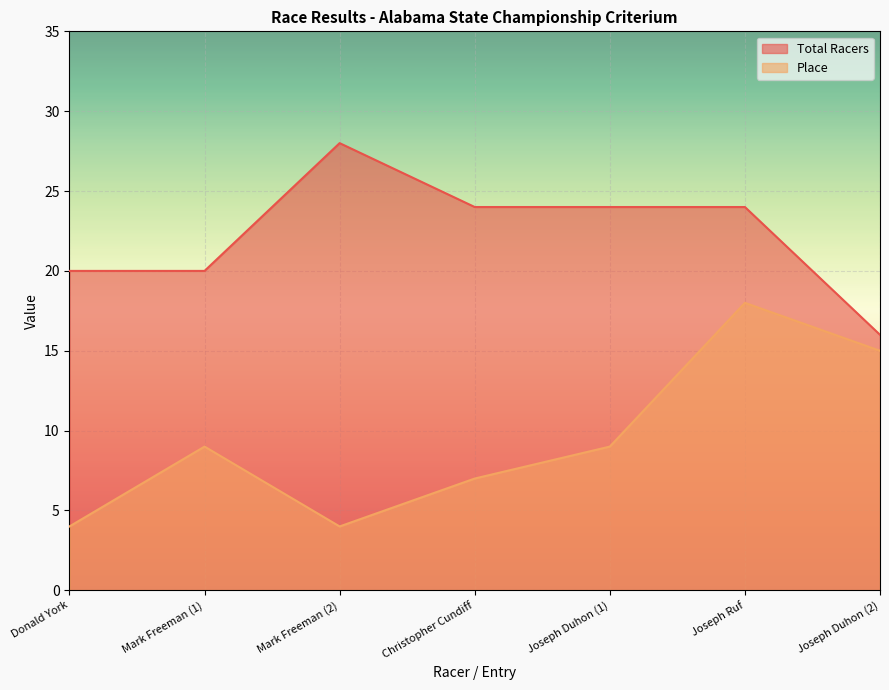

In Place, how many points are lower than both neighbors (excluding endpoints)?

1